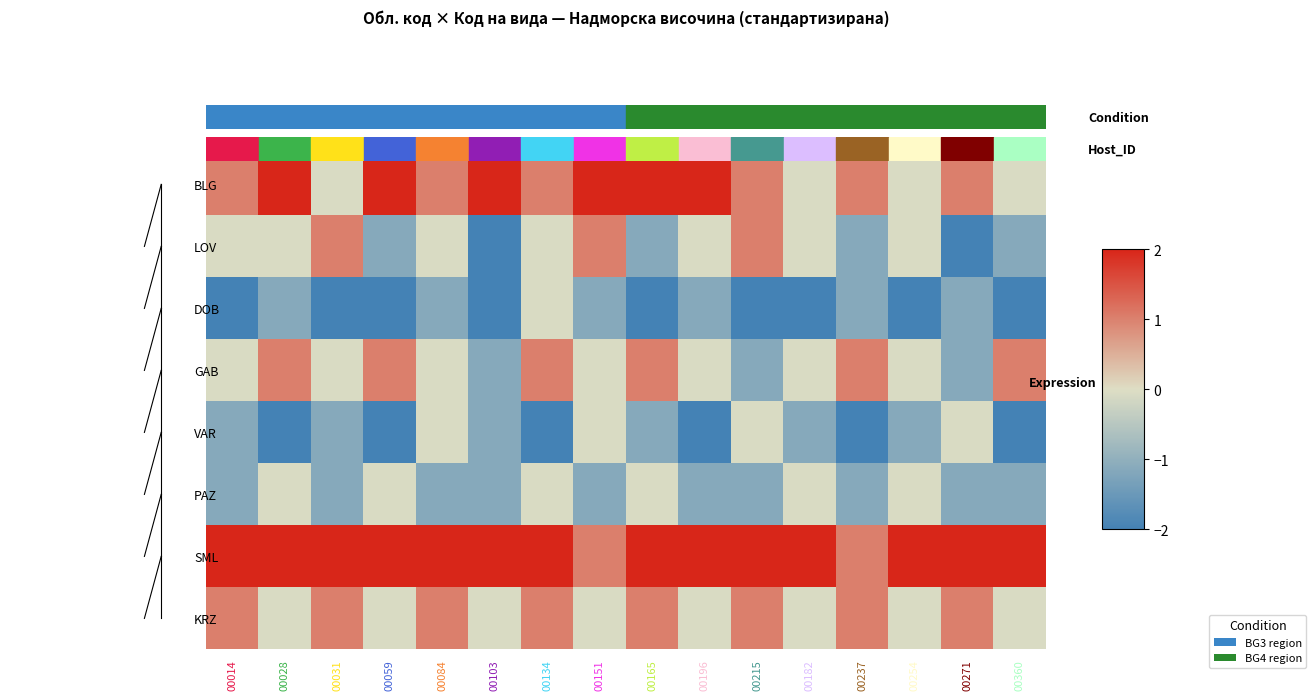

At which category is the sum across all series the highest?

00134